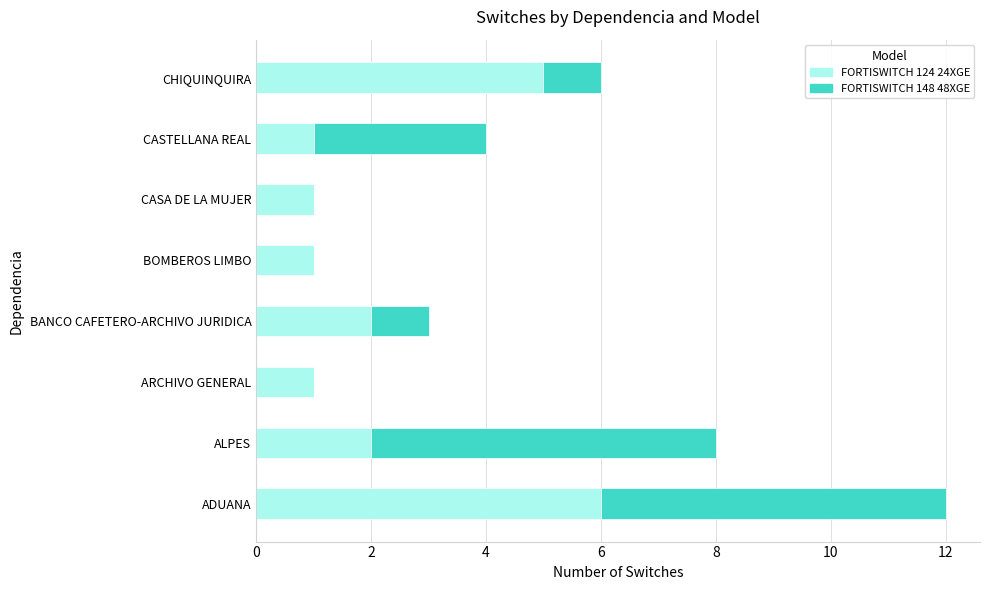

What is the total value across all series at BANCO CAFETERO-ARCHIVO JURIDICA?

3